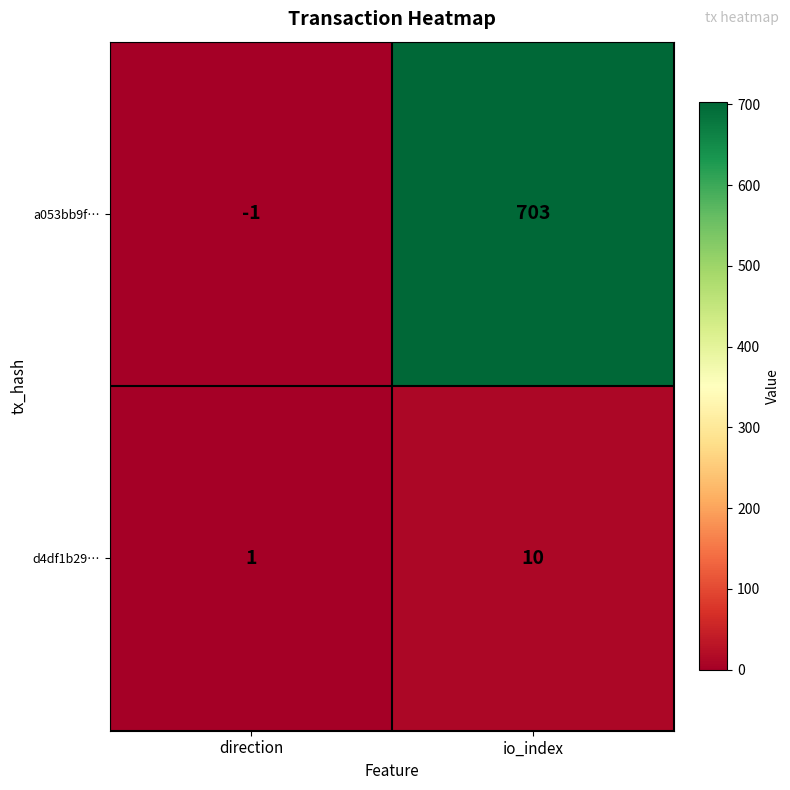

Which series has the widest spread of values?

a053bb9f…